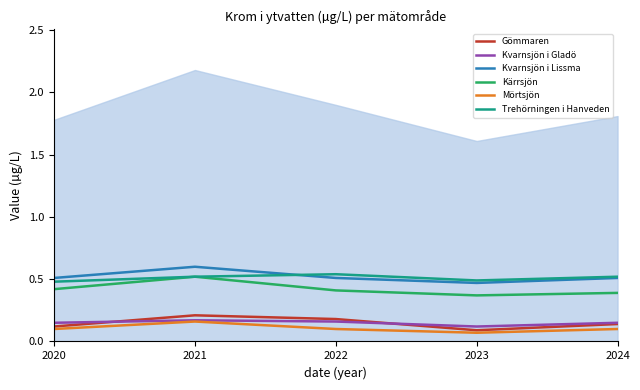

Which series has the widest spread of values?

Kärrsjön